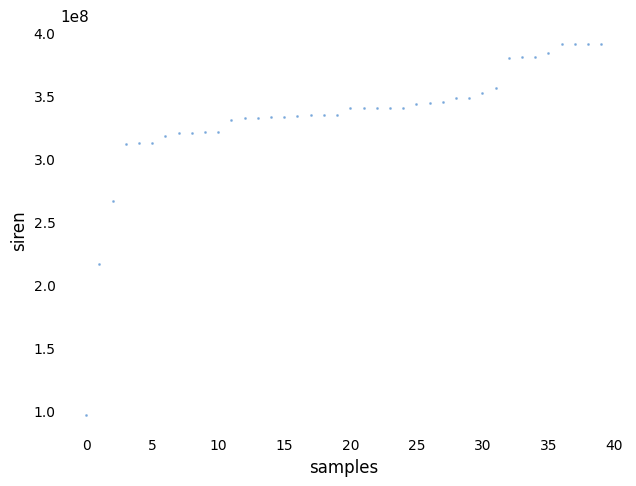

What Y value in the scatter plot is closest to 243828601?

266404359